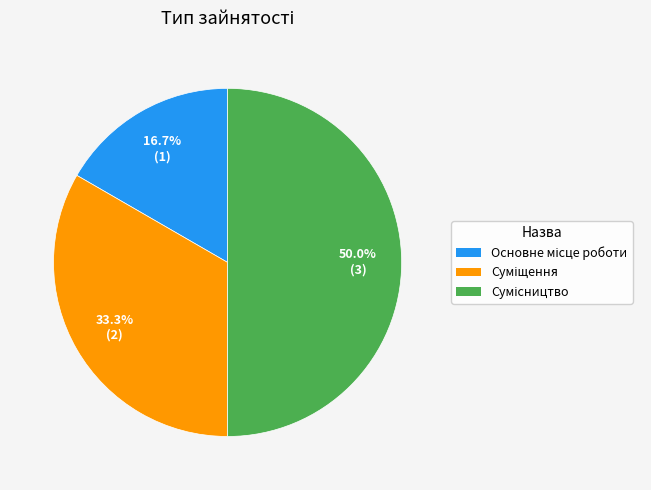

Is it true that Сумісництво is 50% of the pie?

True